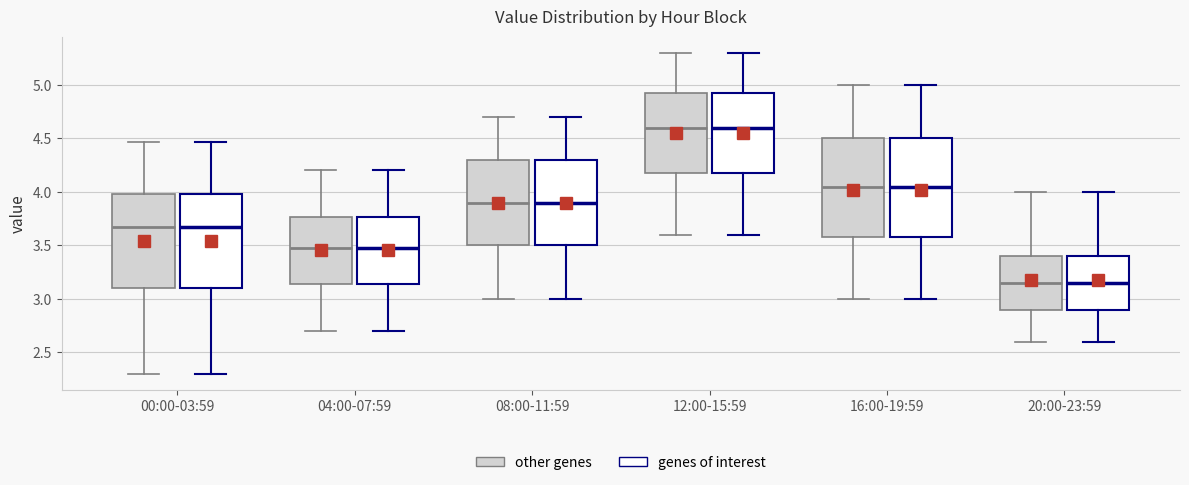

Reading left to right, transcribe this box plot: for each box, give where its median line is, the range the box spans, and where its two whiskers end, as read against the y-axis. The values are not printed on the chart, so give them approximately, as read against the axis.

00:00-03:59 (other genes): median 3.65, box 3.10 to 4.00, whiskers 2.30 to 4.45
00:00-03:59 (genes of interest): median 3.65, box 3.10 to 4.00, whiskers 2.30 to 4.45
04:00-07:59 (other genes): median 3.50, box 3.15 to 3.75, whiskers 2.70 to 4.20
04:00-07:59 (genes of interest): median 3.50, box 3.15 to 3.75, whiskers 2.70 to 4.20
08:00-11:59 (other genes): median 3.90, box 3.50 to 4.30, whiskers 3.00 to 4.70
08:00-11:59 (genes of interest): median 3.90, box 3.50 to 4.30, whiskers 3.00 to 4.70
12:00-15:59 (other genes): median 4.60, box 4.20 to 4.95, whiskers 3.60 to 5.30
12:00-15:59 (genes of interest): median 4.60, box 4.20 to 4.95, whiskers 3.60 to 5.30
16:00-19:59 (other genes): median 4.05, box 3.60 to 4.50, whiskers 3.00 to 5.00
16:00-19:59 (genes of interest): median 4.05, box 3.60 to 4.50, whiskers 3.00 to 5.00
20:00-23:59 (other genes): median 3.15, box 2.90 to 3.40, whiskers 2.60 to 4.00
20:00-23:59 (genes of interest): median 3.15, box 2.90 to 3.40, whiskers 2.60 to 4.00